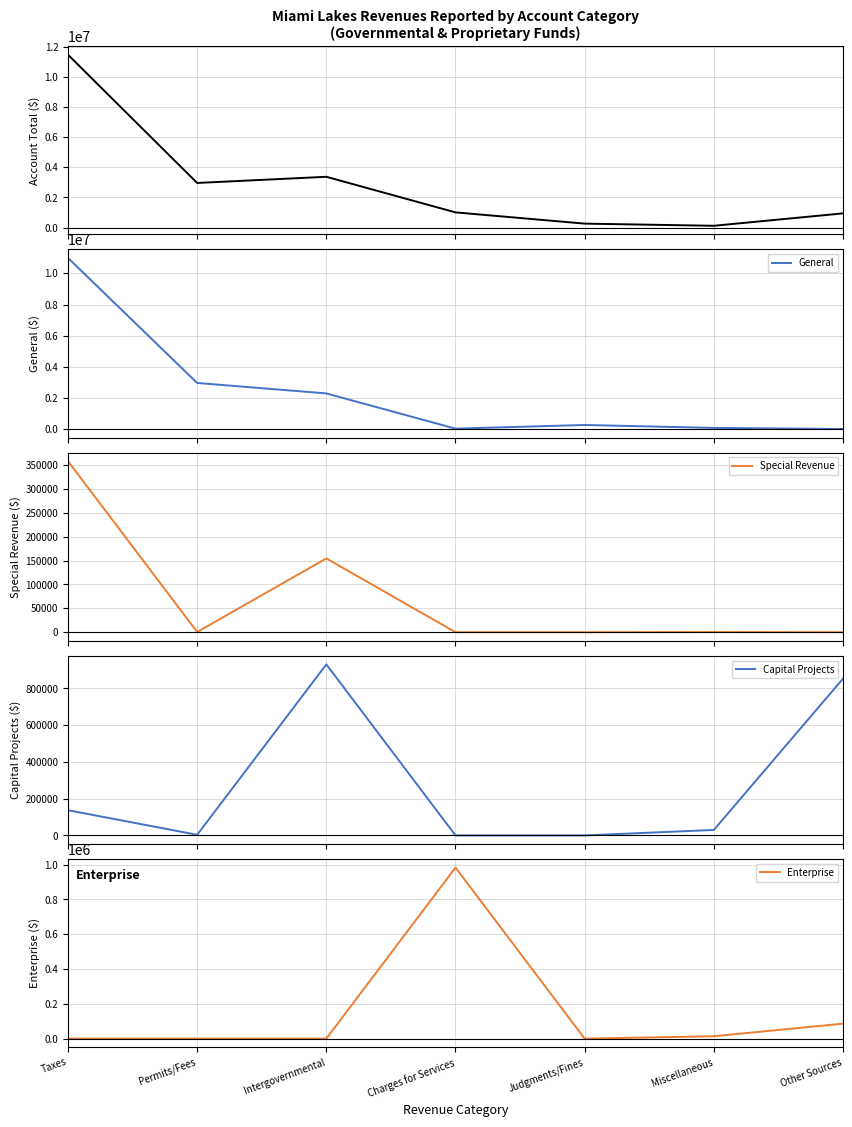

At Intergovernmental, list the series in order from smallest to largest.

Enterprise, Special Revenue, Capital Projects, General, Account Total